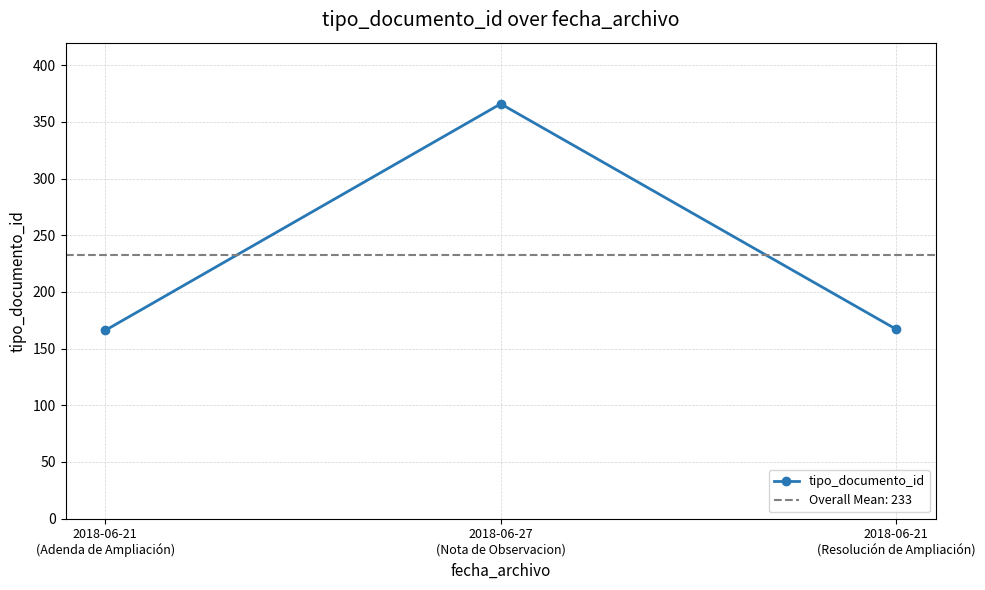

At which category does the chart reach its peak across all series?

2018-06-27
(Nota de Observacion)